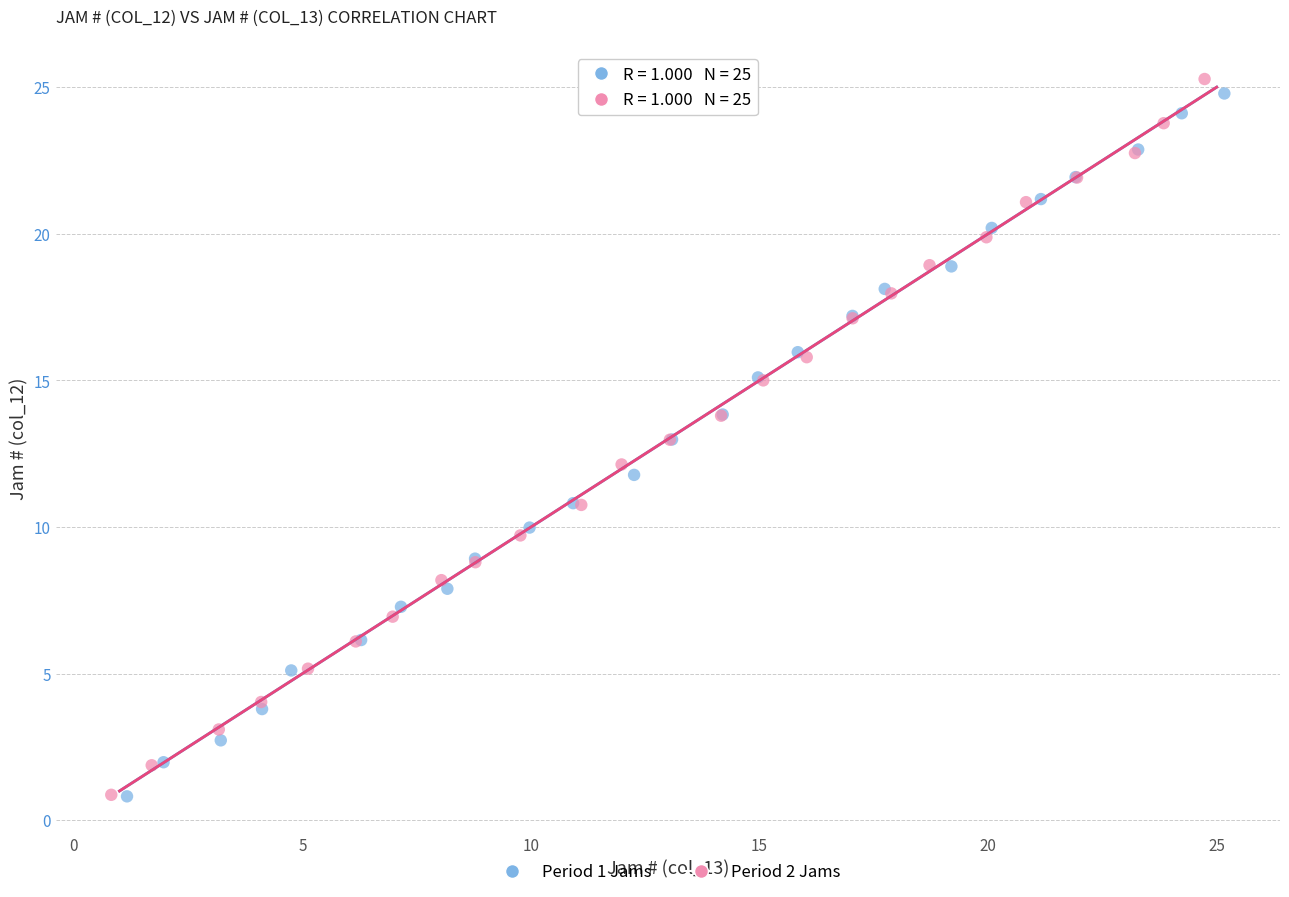

Which series has the widest spread of Y values?

Period 2 Jams